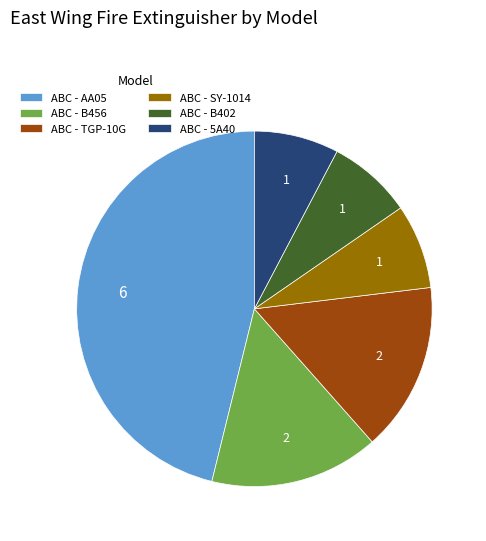

Count the number of slices in the pie.

6